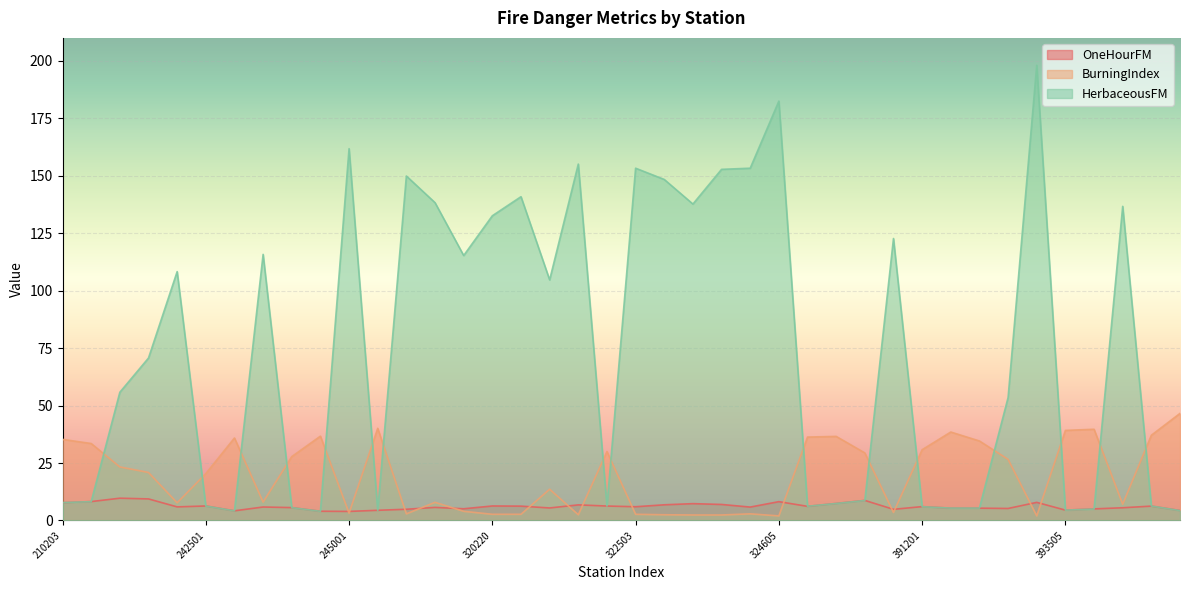

What is the sum of all BurningIndex values?

782.0